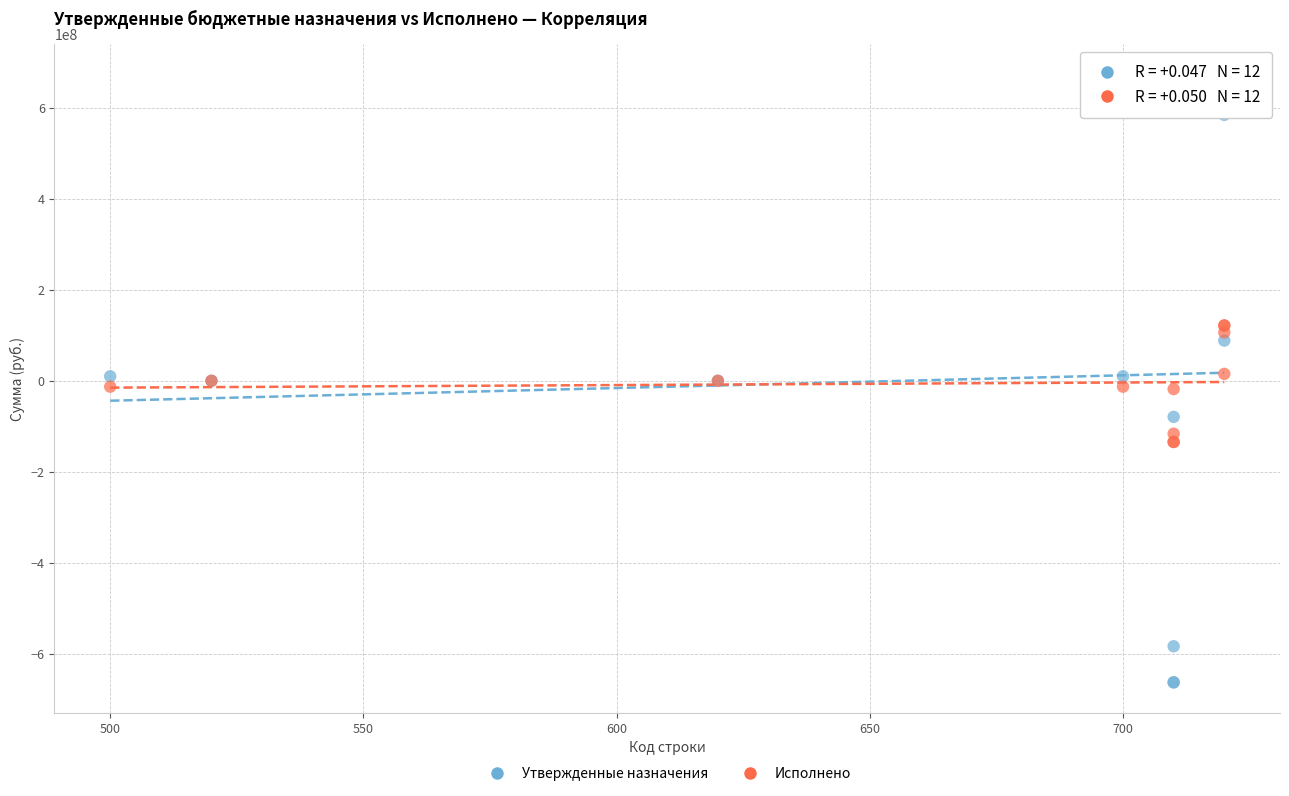

What is the X range (max minus min) for the scatter plot?

220.0